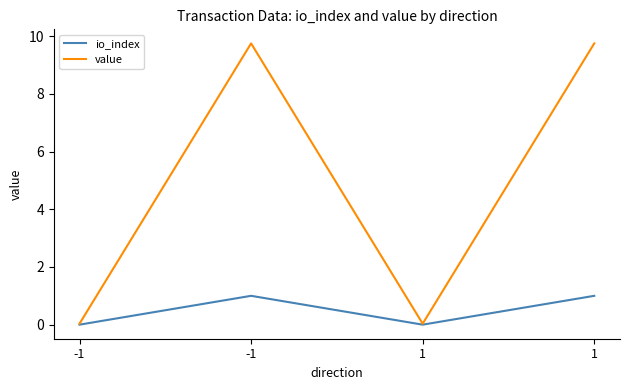

How many distinct data groups are displayed?

2